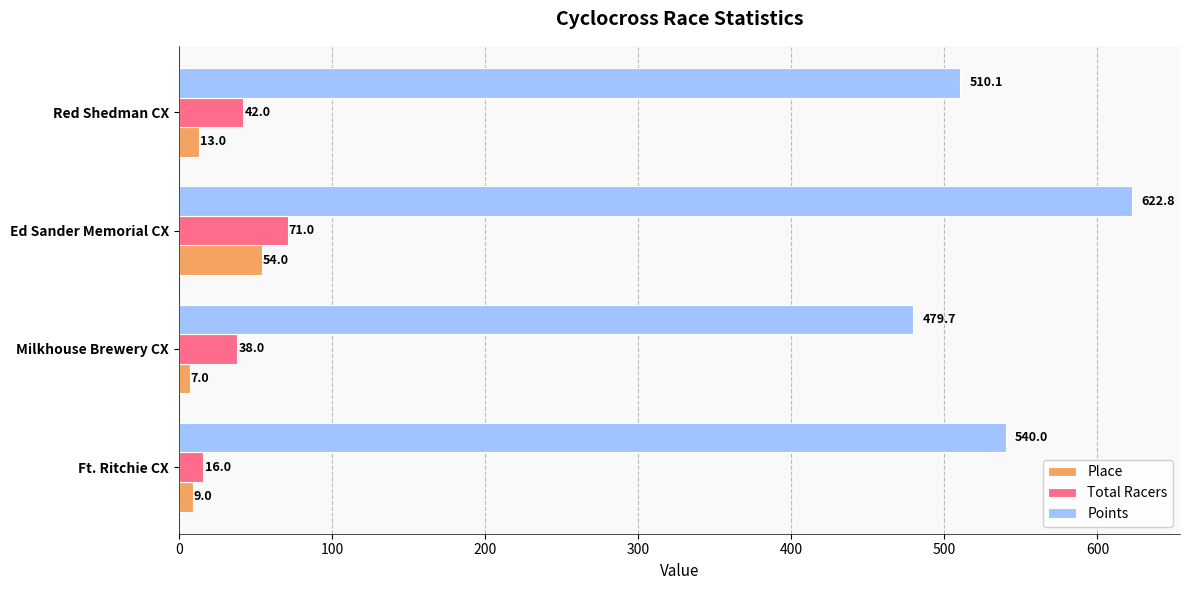

What is the average value of the Place series?

20.8